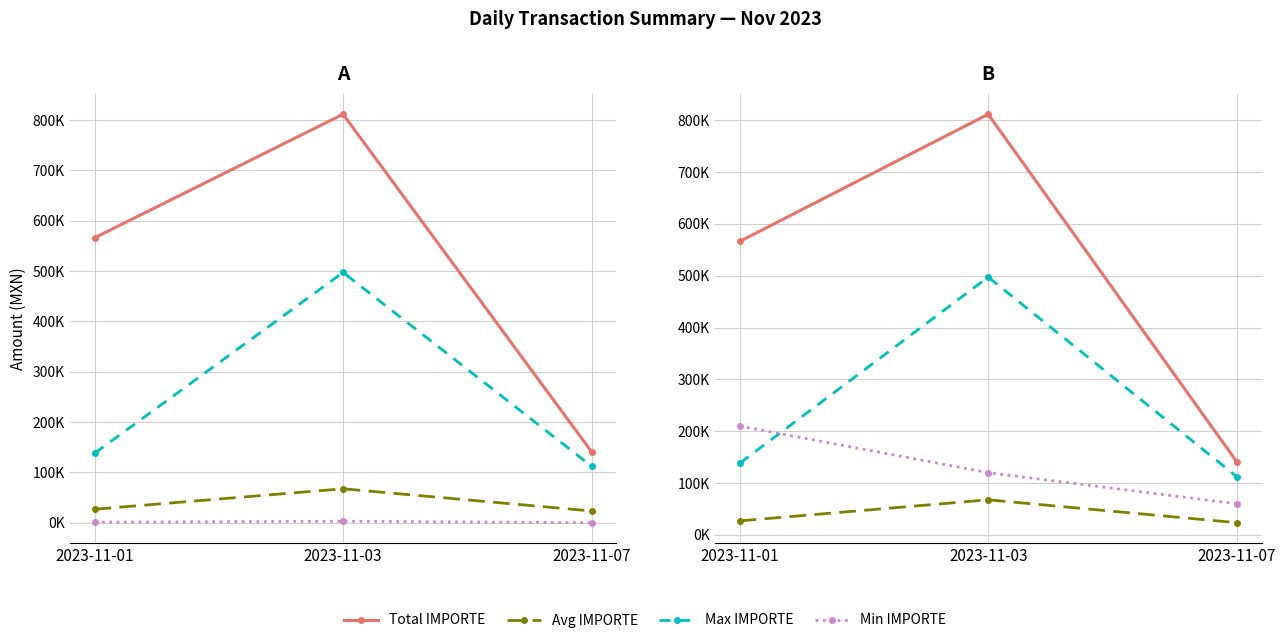

What is the minimum value for Total IMPORTE?

141268.4